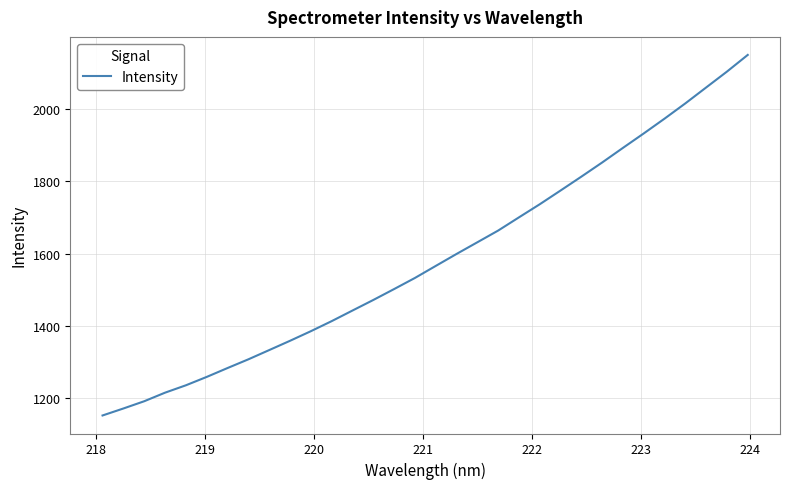

What is the difference between the maximum and minimum values?

997.3